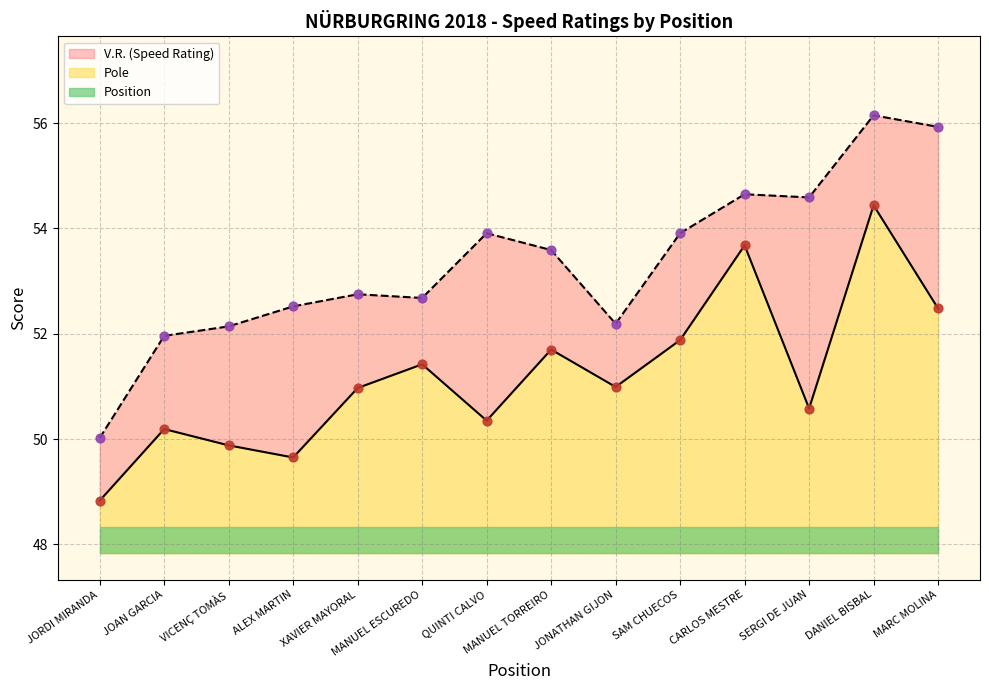

At which category is the sum across all series the highest?

DANIEL BISBAL